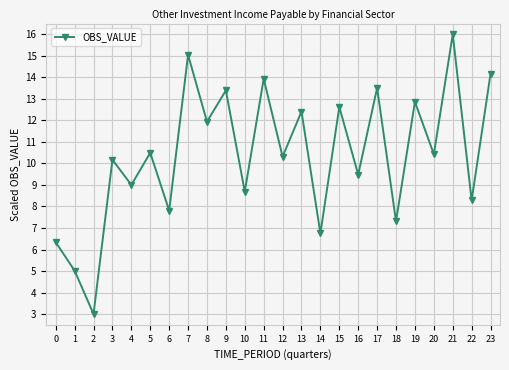

The chart shows a value of 21.4 at 23. True or false?

False